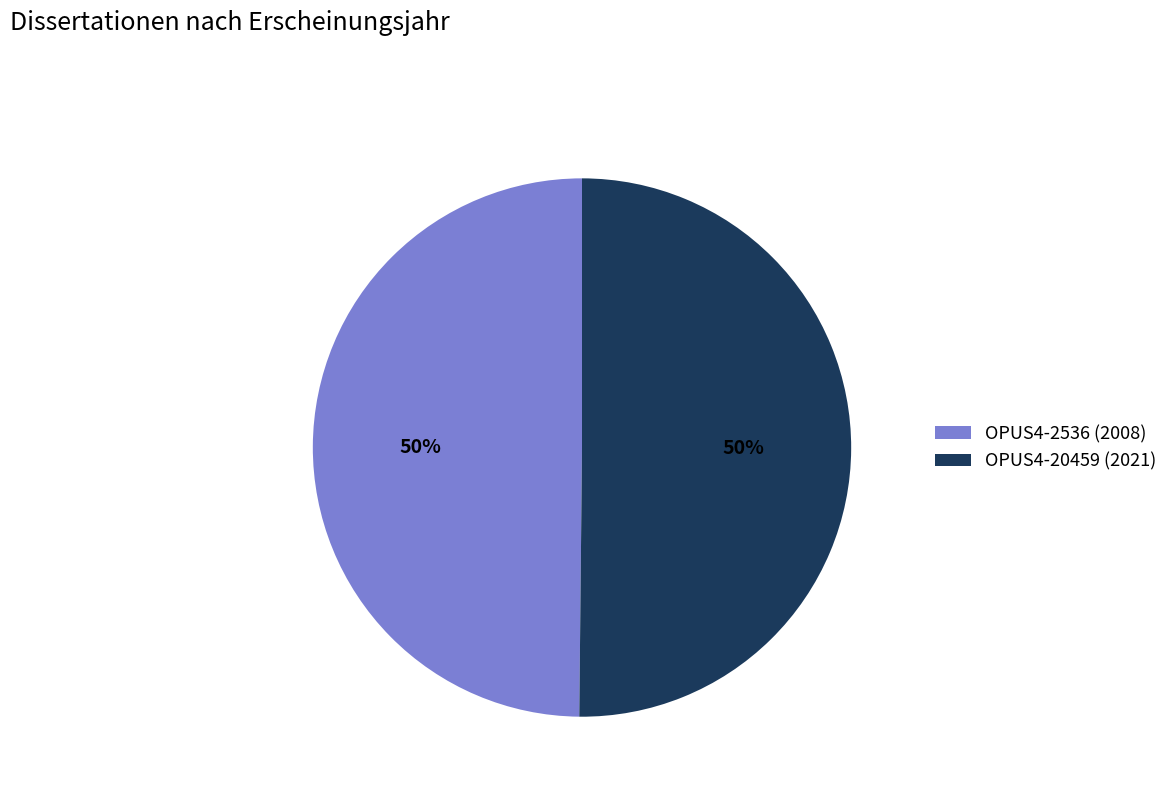

Approximately how many times larger is the value at OPUS4-2536 (2008) compared to OPUS4-20459 (2021)?

1.0